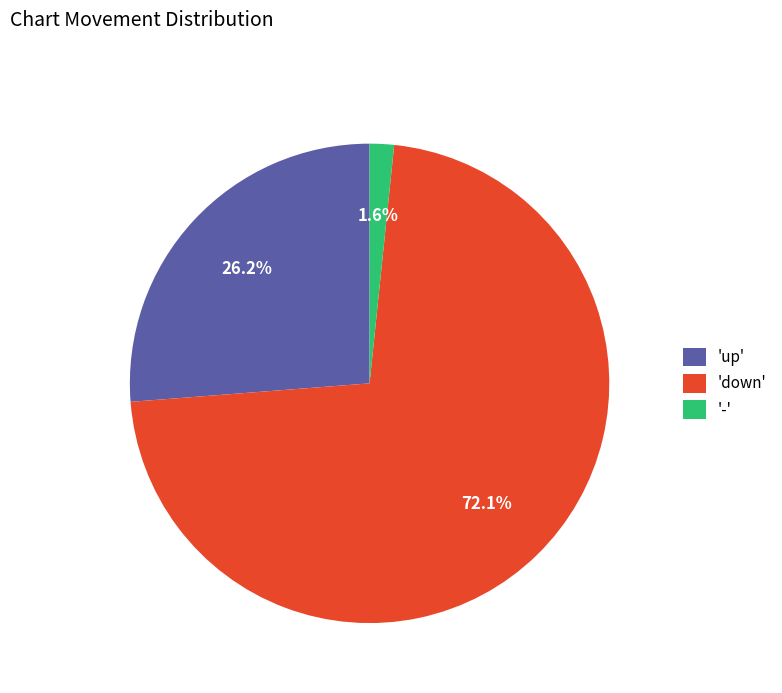

Is 'up' the majority of the pie?

No